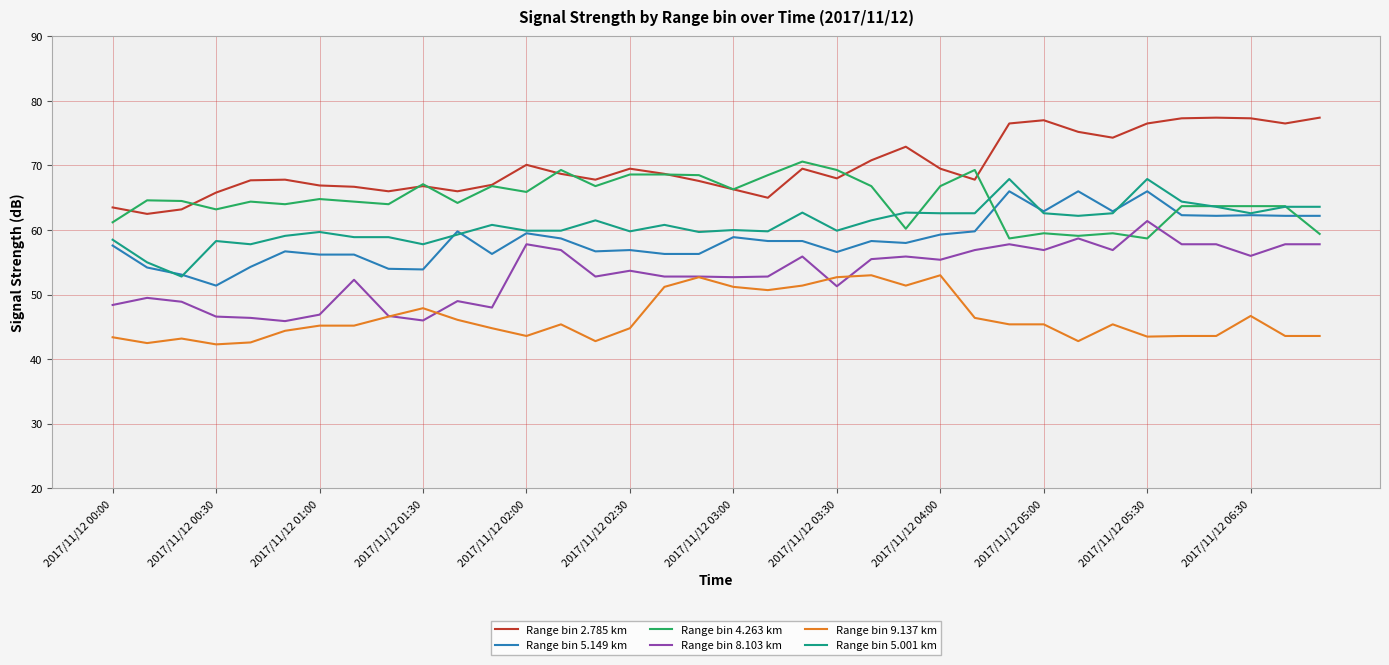

What is the maximum value shown in the chart?

77.4